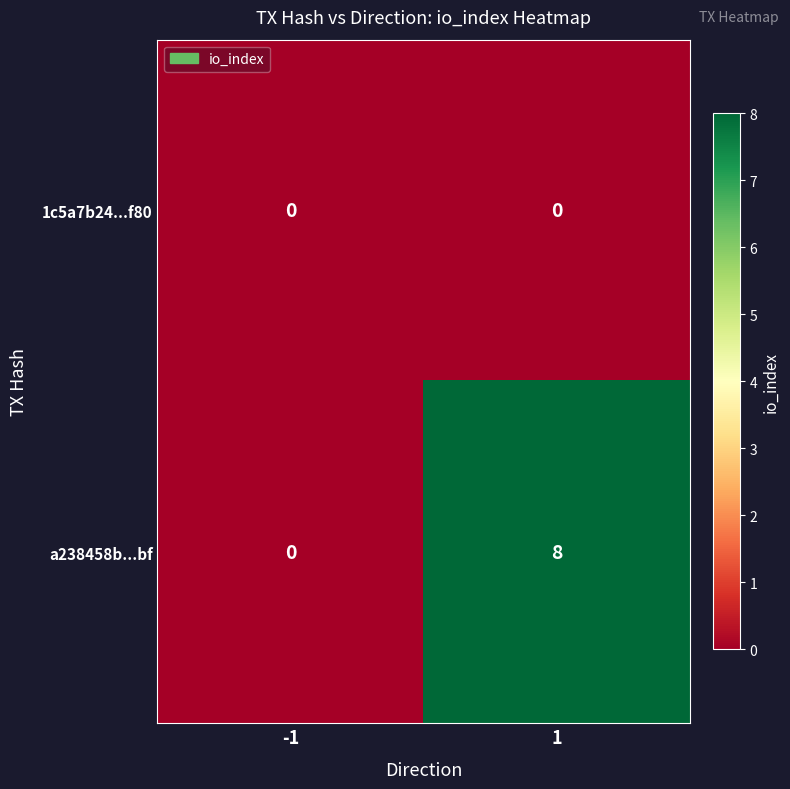

How many positive values does the a238458b...bf series have?

1